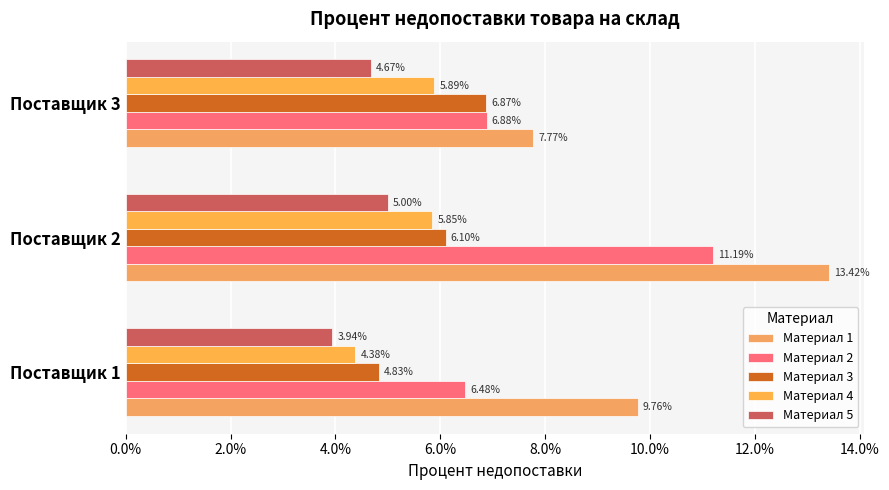

At how many categories does at least one series exceed 0?

3